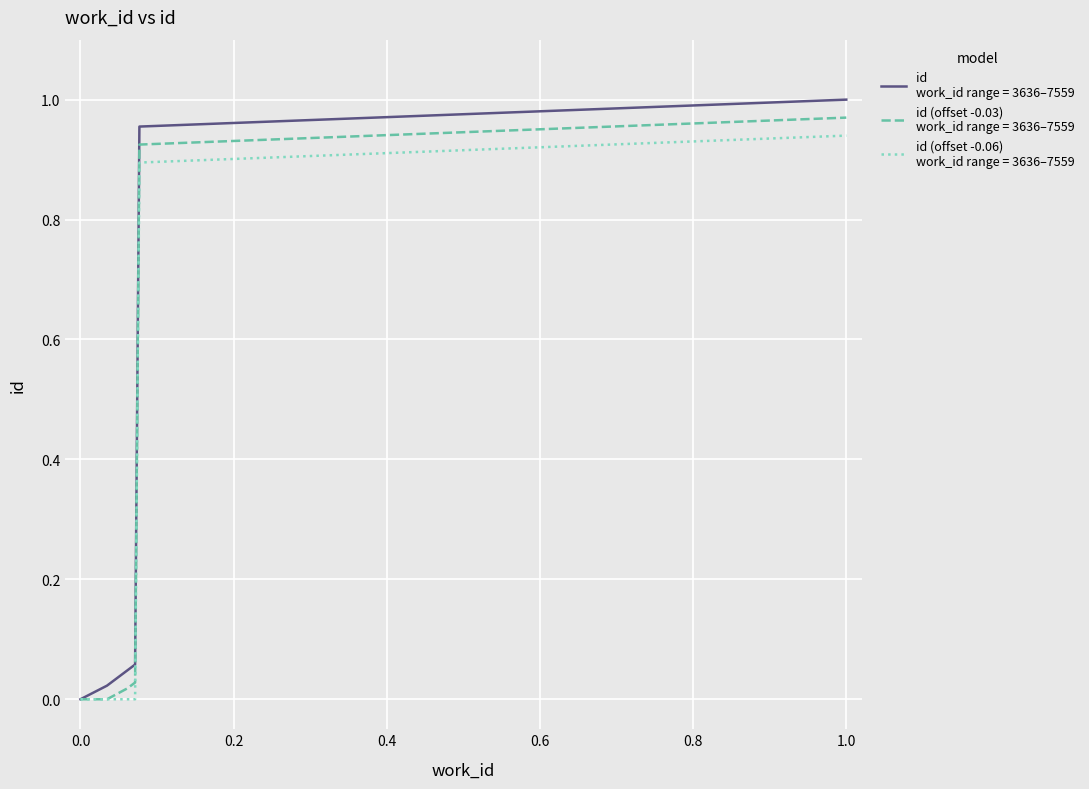

Is this an area chart (filled region under the line)?

No